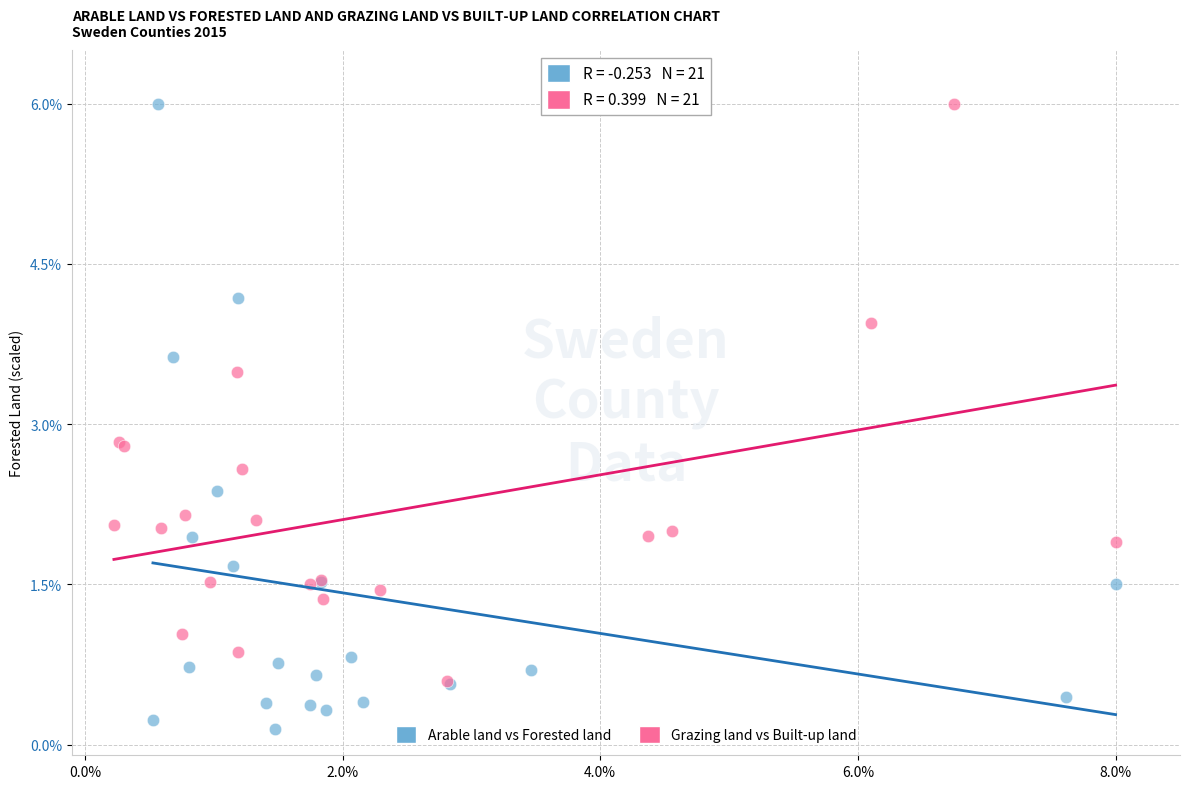

Which series reaches the minimum Y coordinate?

Arable land vs Forested land